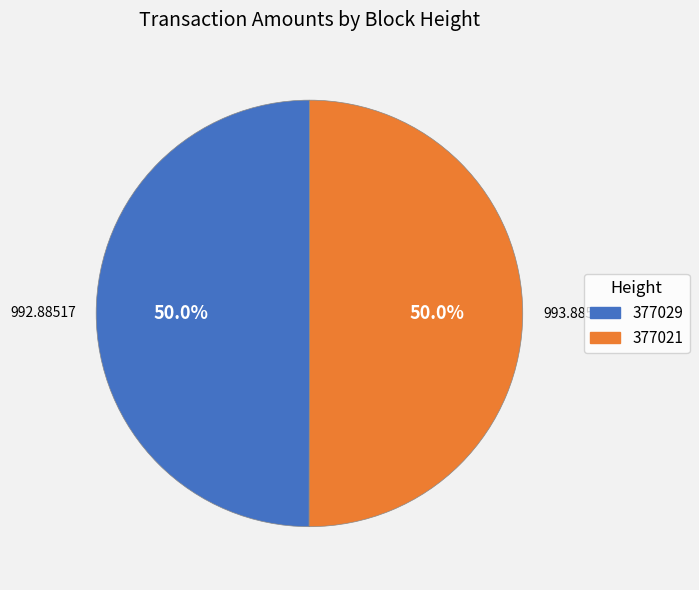

To the nearest percent, what percentage of the pie is 377021?

50%